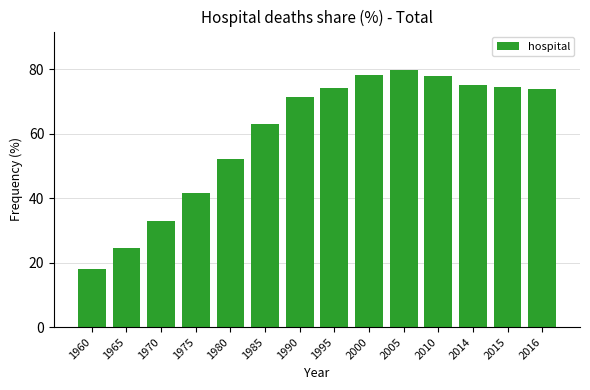

What is the difference between the maximum and minimum values?

61.6